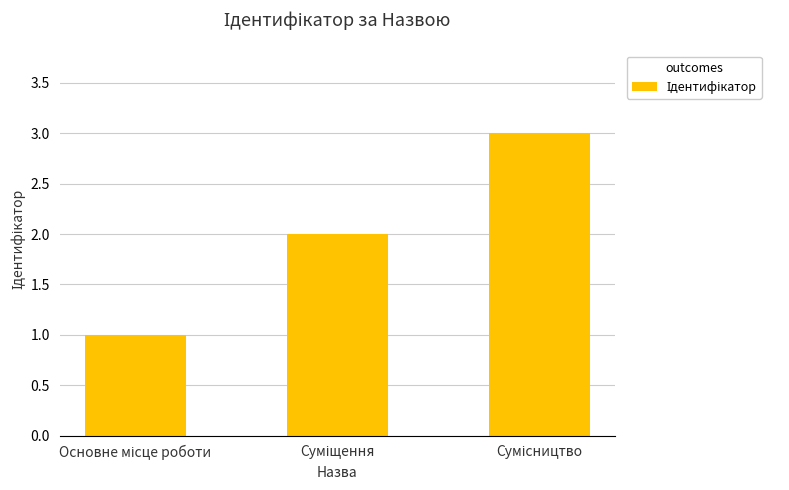

What is the maximum value shown in the chart?

3